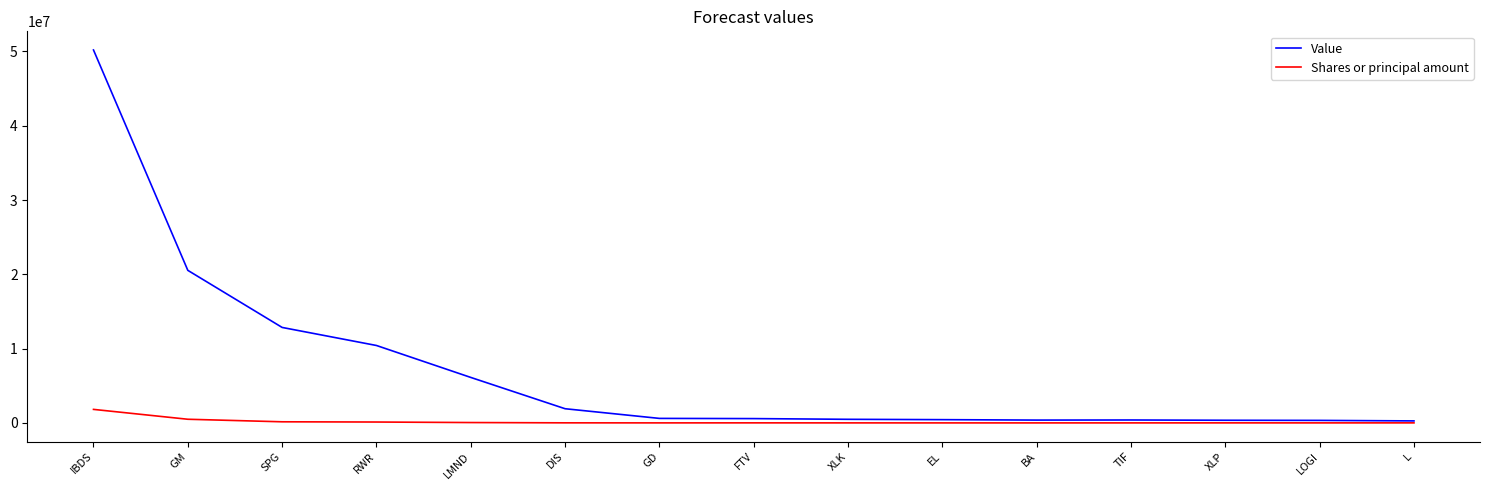

What are all the series names shown in the legend?

Value, Shares or principal amount